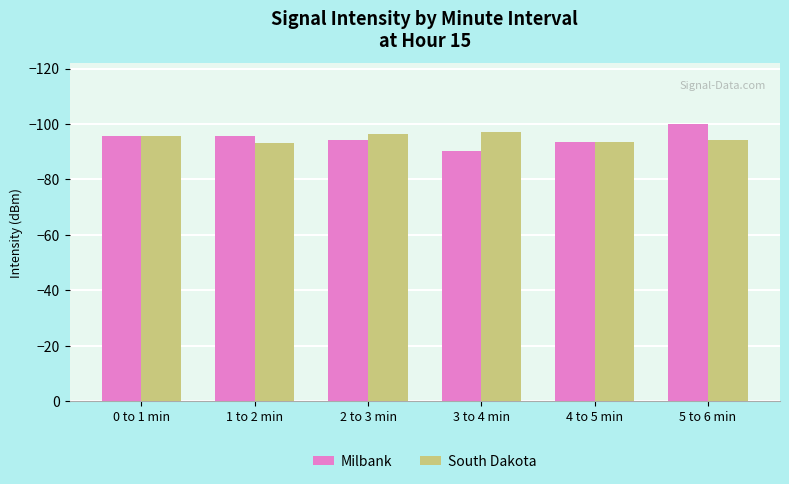

What is the highest value of the South Dakota series?

-93.3